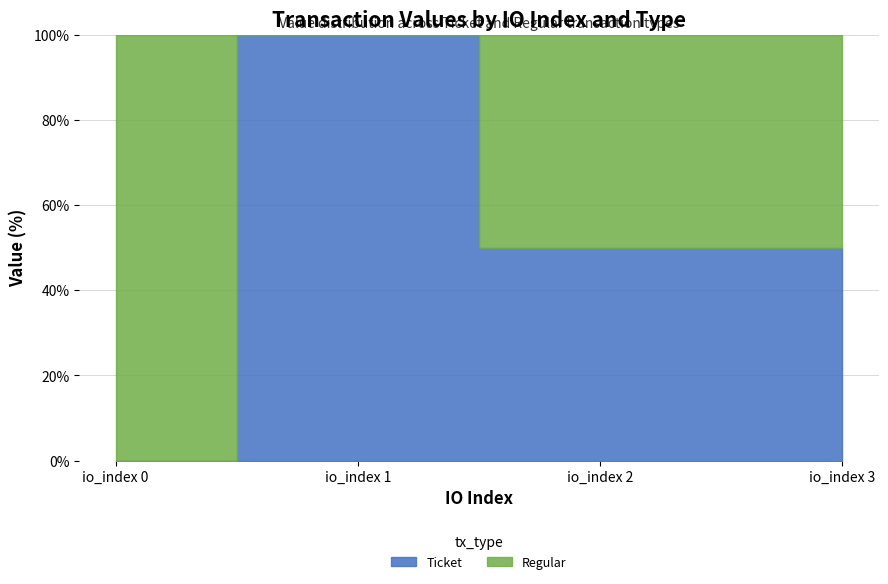

At which label does Regular first exceed 108?

io_index 0